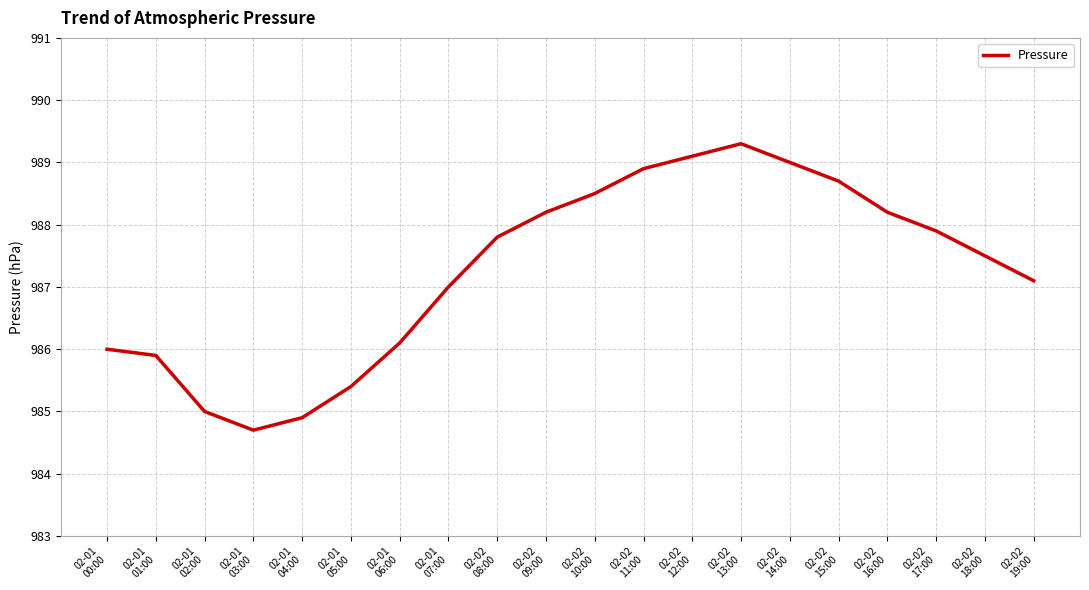

How many categories are shown in the chart?

20